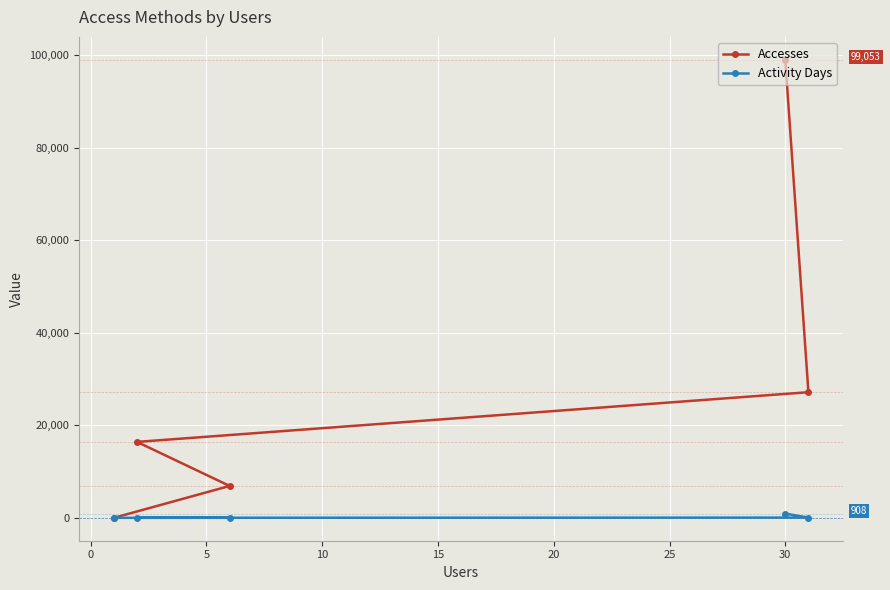

What is the minimum value for Accesses?

1